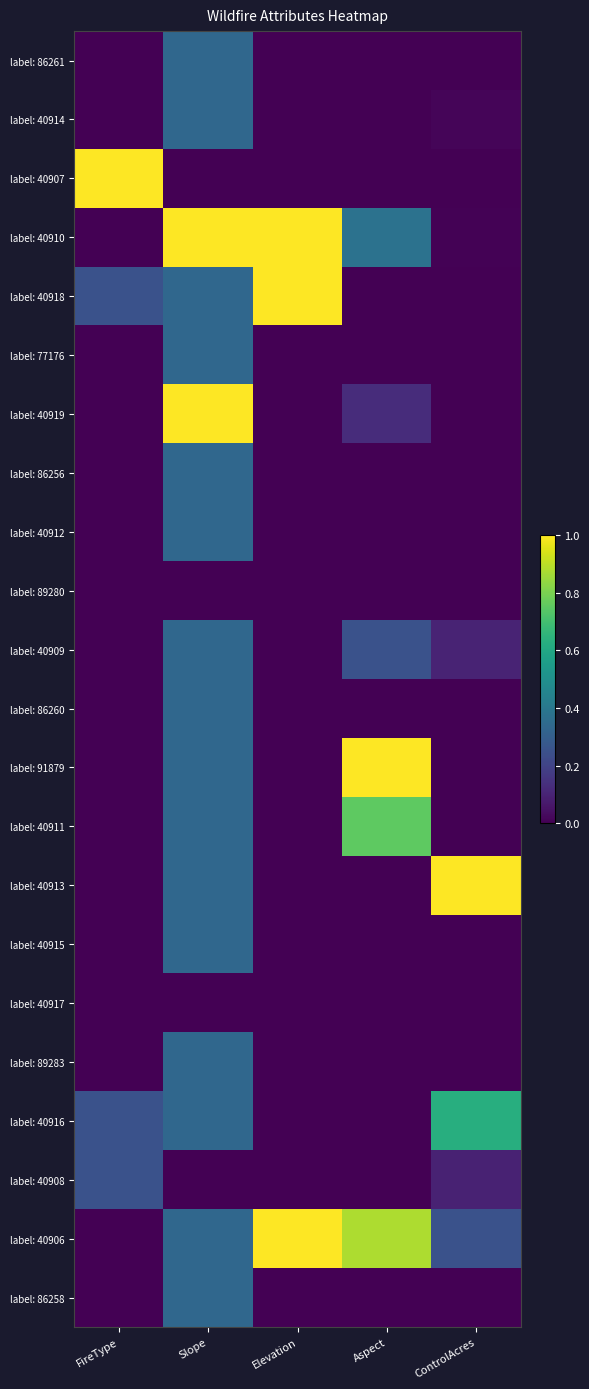

At how many categories does at least one series exceed 0?

5